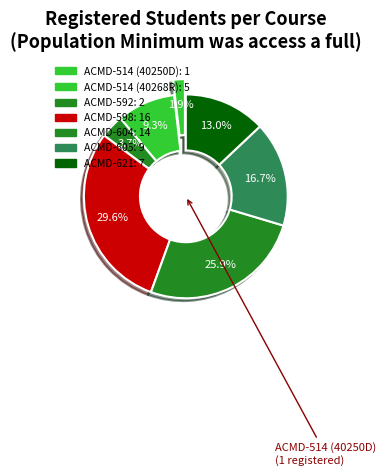

Does ACMD-605 account for over 50% of the chart?

No